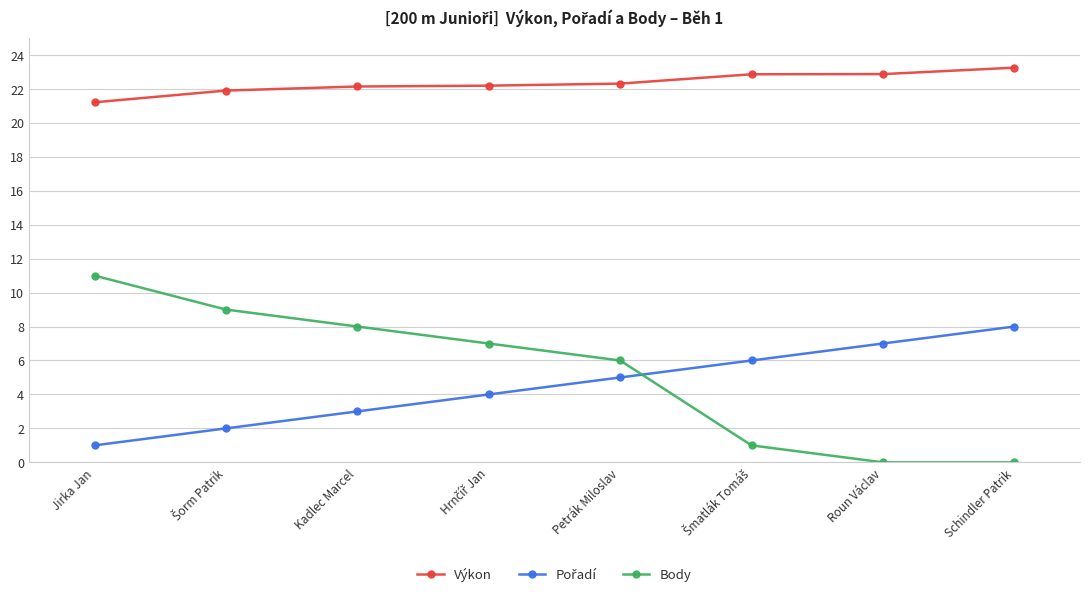

What is the difference between the second highest and second lowest values in the Výkon series?

1.0